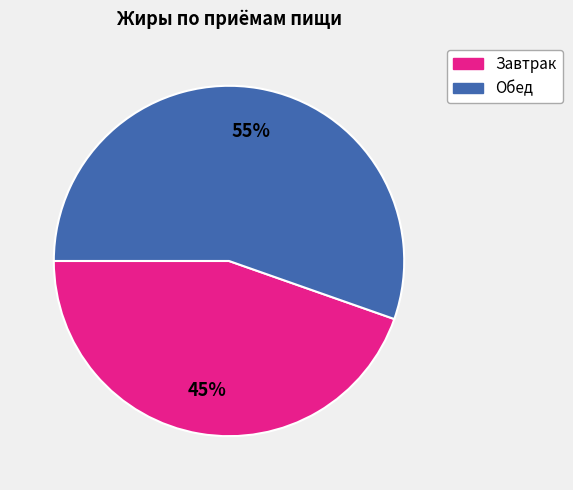

The Обед slice represents 62% of the pie. True or false?

False